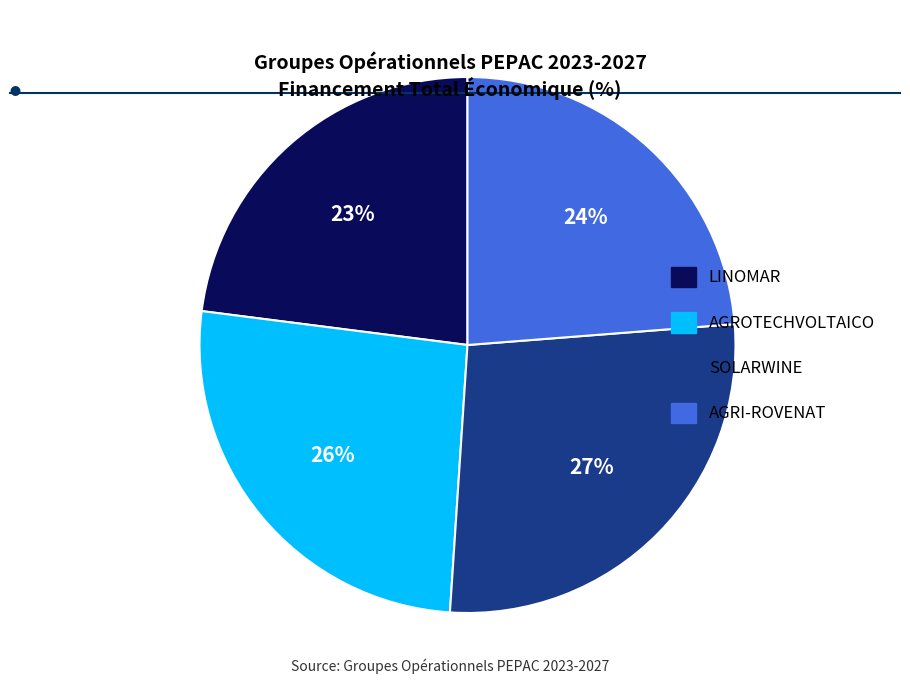

What is the ratio of the value at SOLARWINE to the value at LINOMAR?

1.2